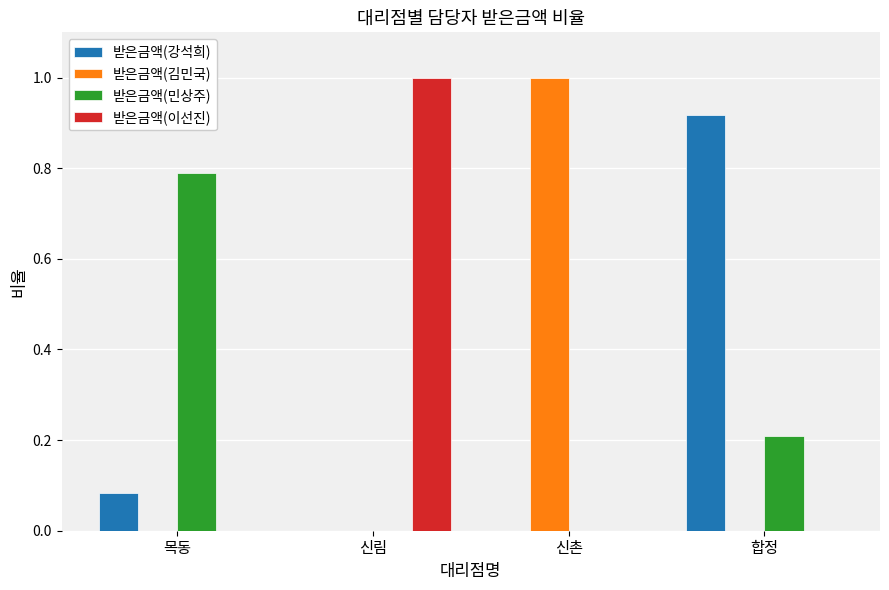

The 받은금액(민상주) series shows 0.2 at 합정. True or false?

True